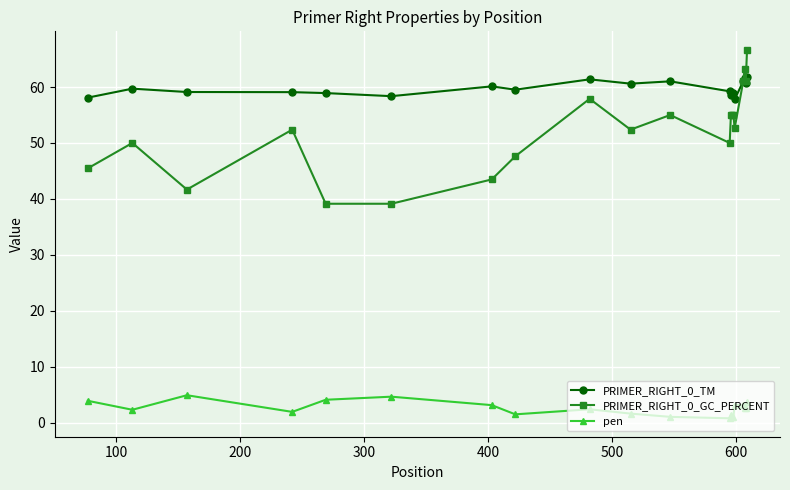

True or false: pen has more than 2 interior local peaks.

True